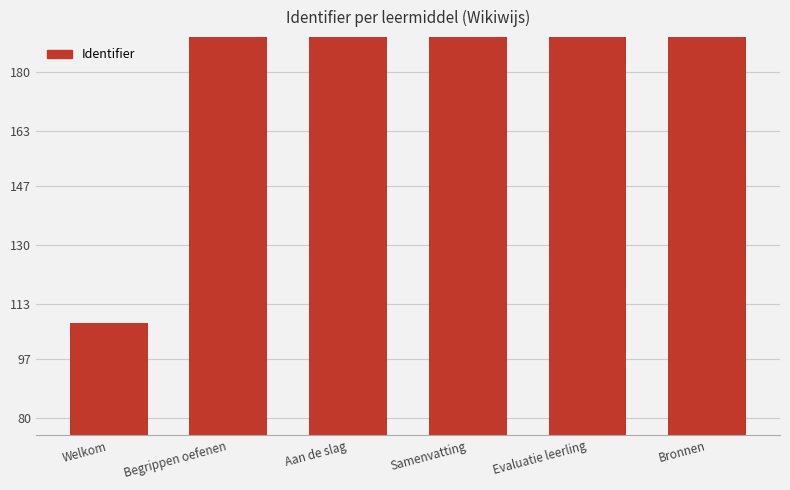

What is the maximum value shown in the chart?

260.0